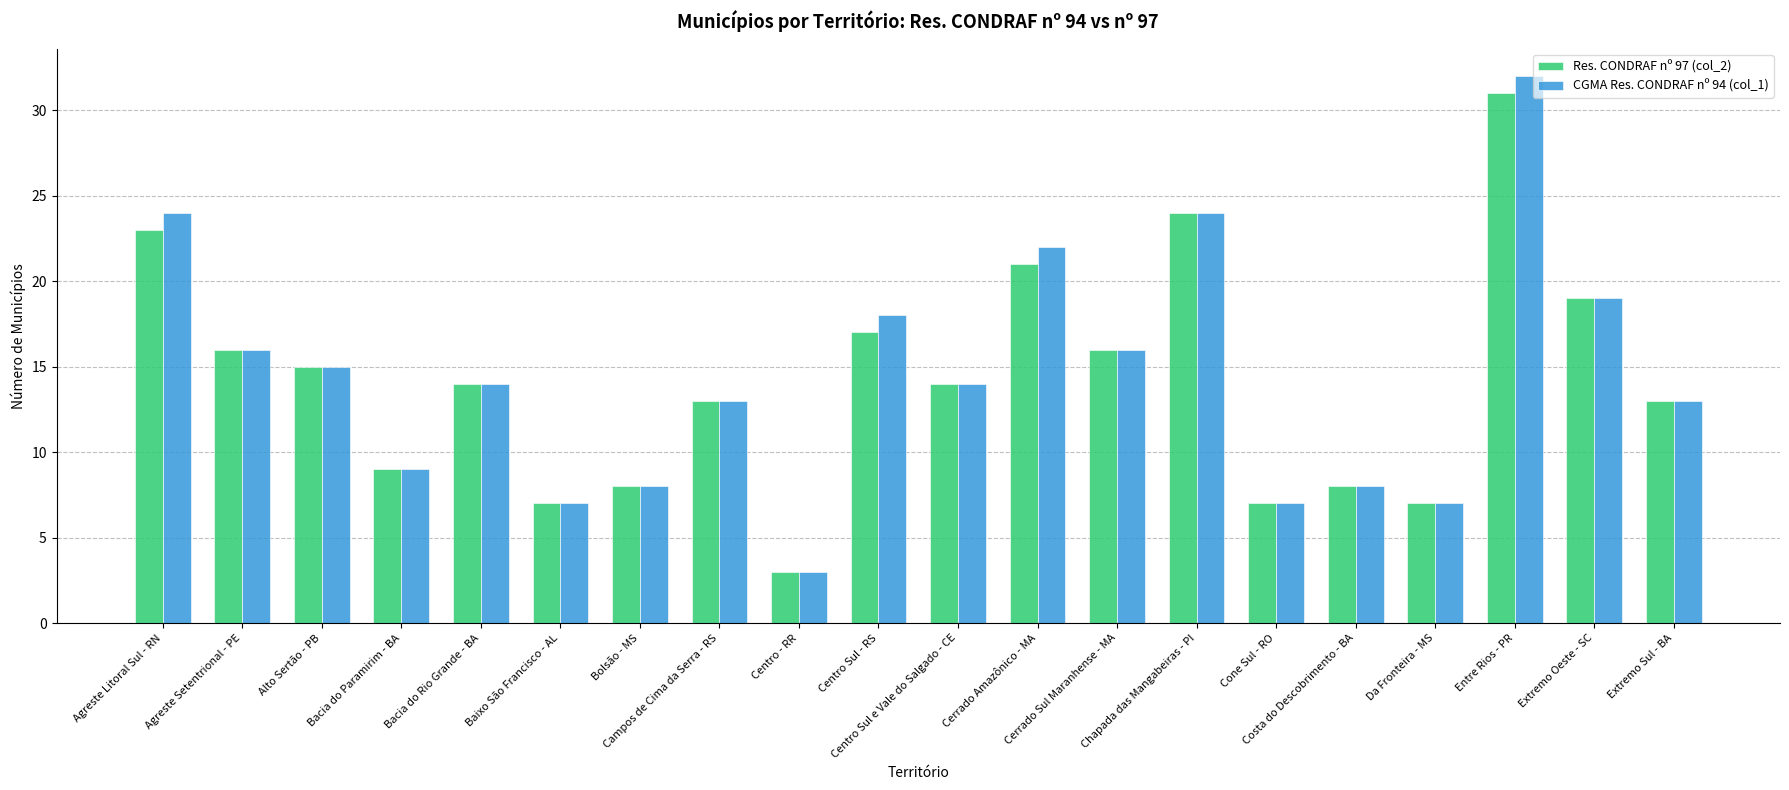

Which series has the largest range (max minus min)?

CGMA Res. CONDRAF nº 94 (col_1)